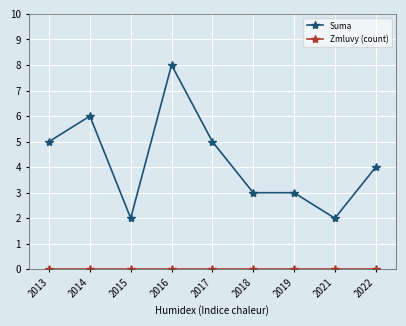

What is the total value across all series at 2019?

3